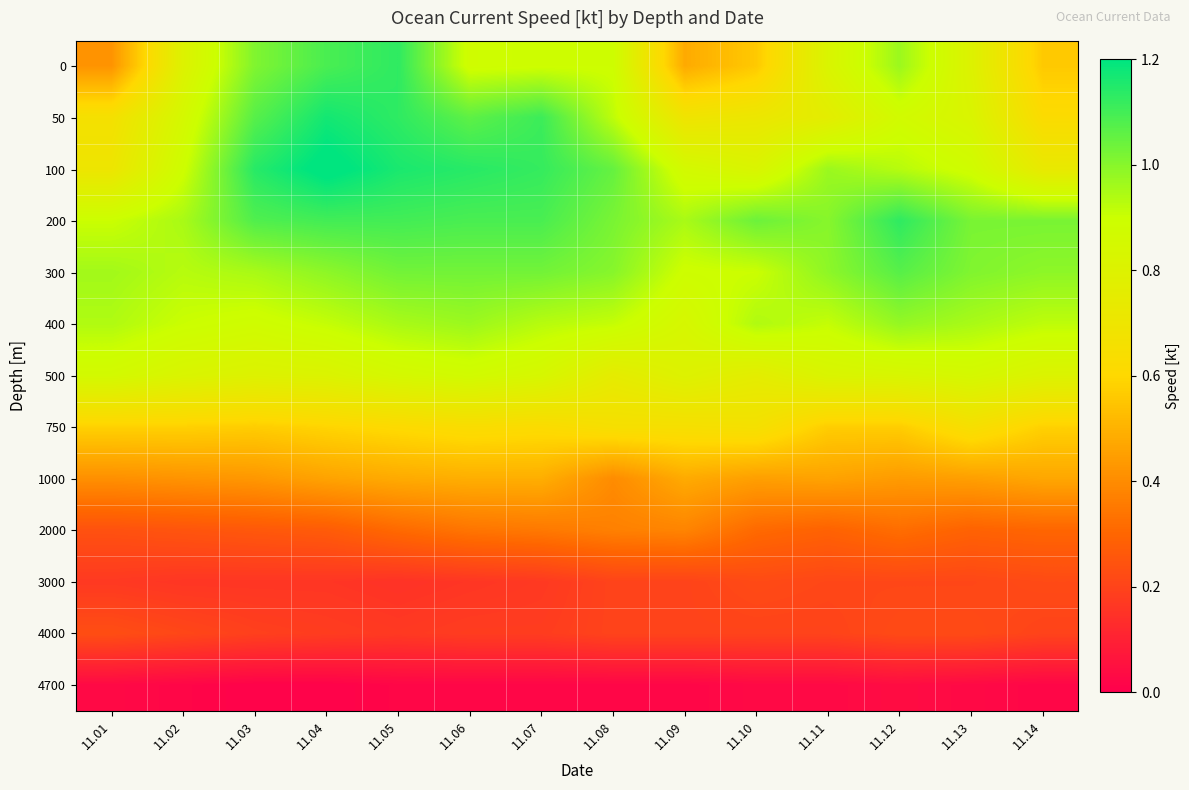

Reading left to right, transcribe all the data shown in this chart.

0: 11.01=0.4	11.02=0.8	11.03=1.0	11.04=1.1	11.05=1.1	11.06=0.9	11.07=0.9	11.08=0.9	11.09=0.5	11.10=0.6	11.11=0.8	11.12=1.0	11.13=0.8	11.14=0.6
50: 11.01=0.7	11.02=0.8	11.03=1.1	11.04=1.2	11.05=1.1	11.06=1.1	11.07=1.1	11.08=0.9	11.09=0.7	11.10=0.7	11.11=0.8	11.12=0.9	11.13=0.8	11.14=0.6
100: 11.01=0.7	11.02=0.9	11.03=1.1	11.04=1.2	11.05=1.2	11.06=1.1	11.07=1.1	11.08=1.1	11.09=0.9	11.10=0.8	11.11=1.0	11.12=0.9	11.13=0.9	11.14=0.7
200: 11.01=0.9	11.02=0.9	11.03=1.1	11.04=1.1	11.05=1.1	11.06=1.1	11.07=1.1	11.08=1.0	11.09=0.9	11.10=1.0	11.11=1.0	11.12=1.1	11.13=1.0	11.14=1.0
300: 11.01=1.0	11.02=0.9	11.03=0.9	11.04=1.0	11.05=1.0	11.06=1.0	11.07=1.0	11.08=1.0	11.09=0.9	11.10=0.9	11.11=1.0	11.12=1.1	11.13=1.0	11.14=1.0
400: 11.01=0.9	11.02=0.9	11.03=0.9	11.04=0.9	11.05=0.9	11.06=1.0	11.07=0.9	11.08=0.9	11.09=0.8	11.10=0.9	11.11=0.9	11.12=1.0	11.13=0.9	11.14=0.9
500: 11.01=0.9	11.02=0.8	11.03=0.8	11.04=0.8	11.05=0.8	11.06=0.9	11.07=0.8	11.08=0.8	11.09=0.8	11.10=0.8	11.11=0.8	11.12=0.8	11.13=0.8	11.14=0.8
750: 11.01=0.6	11.02=0.6	11.03=0.6	11.04=0.6	11.05=0.6	11.06=0.6	11.07=0.6	11.08=0.7	11.09=0.7	11.10=0.7	11.11=0.6	11.12=0.6	11.13=0.7	11.14=0.6
1000: 11.01=0.4	11.02=0.4	11.03=0.4	11.04=0.5	11.05=0.5	11.06=0.5	11.07=0.5	11.08=0.4	11.09=0.5	11.10=0.5	11.11=0.5	11.12=0.4	11.13=0.5	11.14=0.5
2000: 11.01=0.2	11.02=0.2	11.03=0.3	11.04=0.3	11.05=0.3	11.06=0.3	11.07=0.3	11.08=0.4	11.09=0.4	11.10=0.3	11.11=0.3	11.12=0.3	11.13=0.3	11.14=0.3
3000: 11.01=0.2	11.02=0.2	11.03=0.2	11.04=0.2	11.05=0.1	11.06=0.2	11.07=0.2	11.08=0.2	11.09=0.2	11.10=0.2	11.11=0.2	11.12=0.2	11.13=0.2	11.14=0.2
4000: 11.01=0.2	11.02=0.2	11.03=0.2	11.04=0.2	11.05=0.2	11.06=0.2	11.07=0.2	11.08=0.2	11.09=0.2	11.10=0.2	11.11=0.2	11.12=0.2	11.13=0.2	11.14=0.2
4700: 11.01=0.0	11.02=0.0	11.03=0.0	11.04=0.0	11.05=0.0	11.06=0.0	11.07=0.0	11.08=0.0	11.09=0.0	11.10=0.0	11.11=0.0	11.12=0.0	11.13=0.0	11.14=0.0